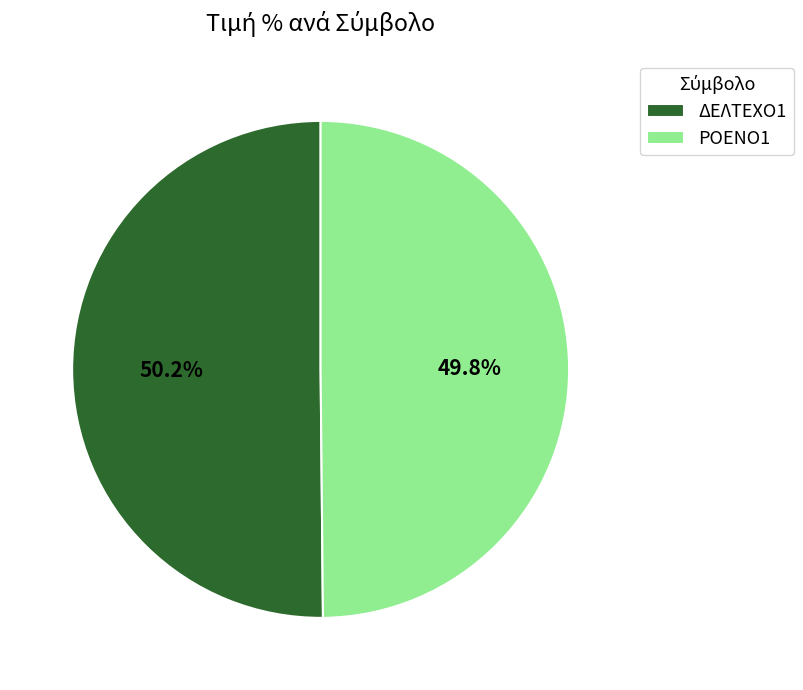

The ΔΕΛΤΕΧΟ1 slice represents 57% of the pie. True or false?

False